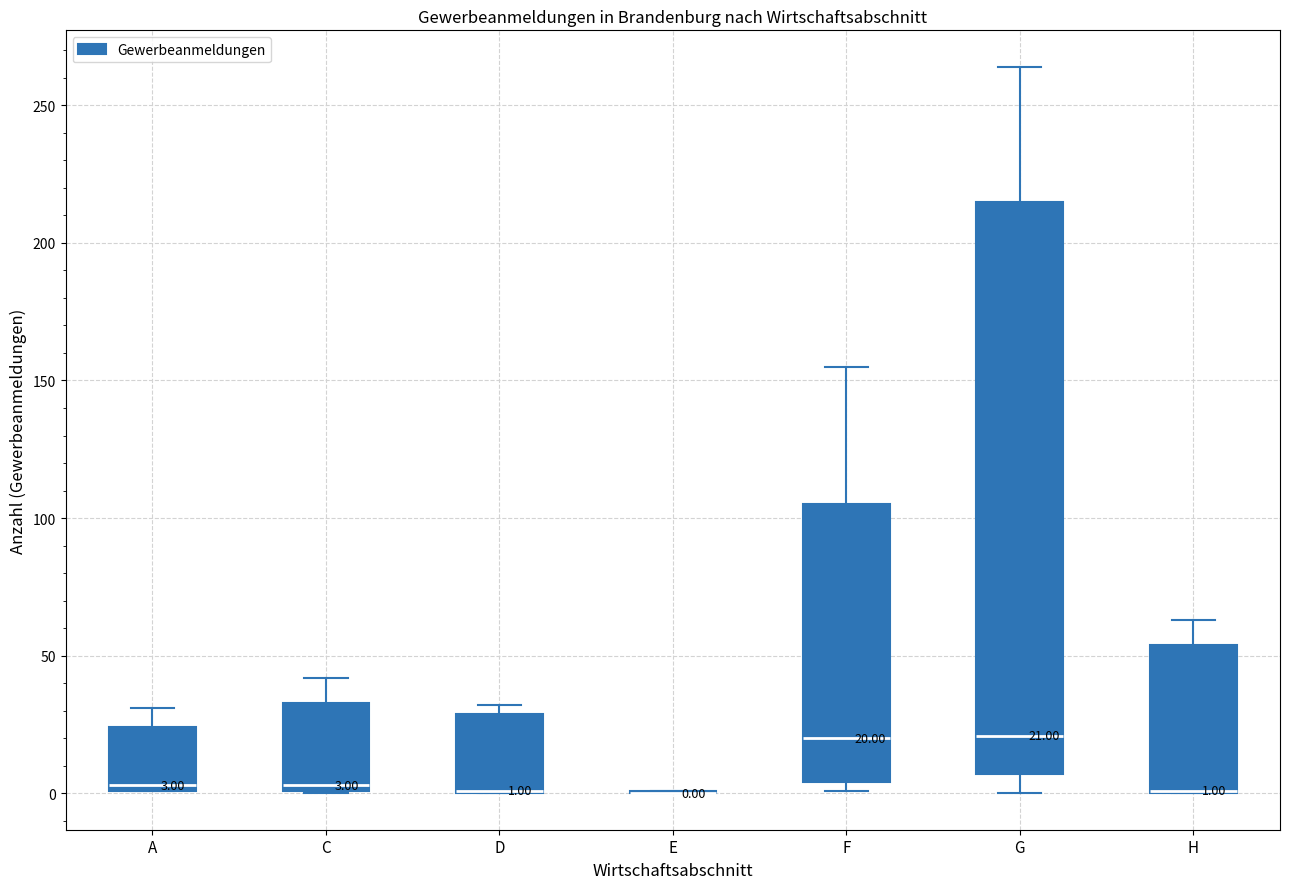

Which box is the tallest, from its lower edge to its upper edge?

G